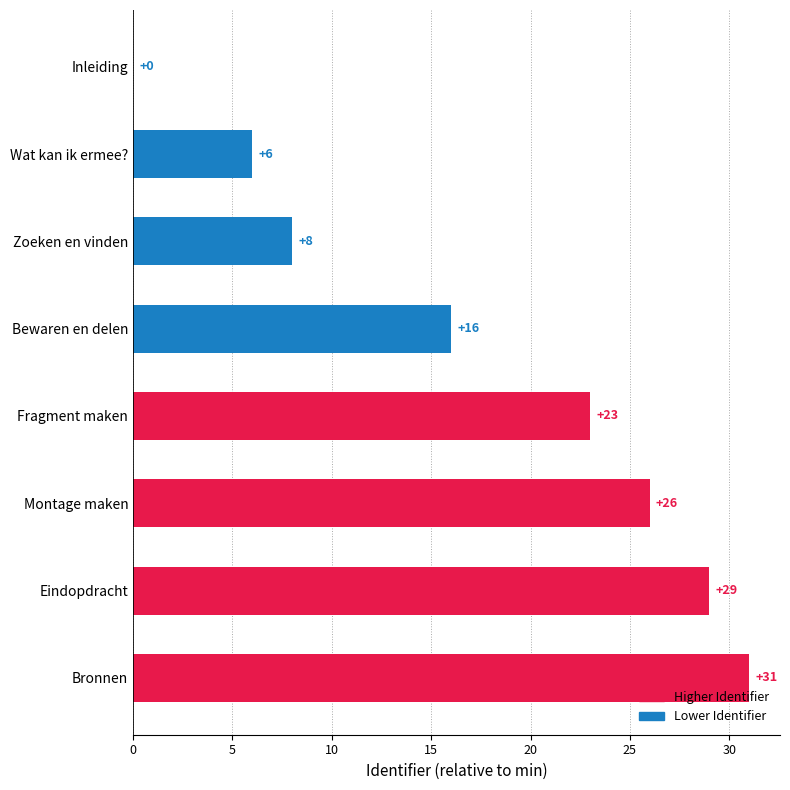

At which label is the value closest to 15?

Bewaren en delen